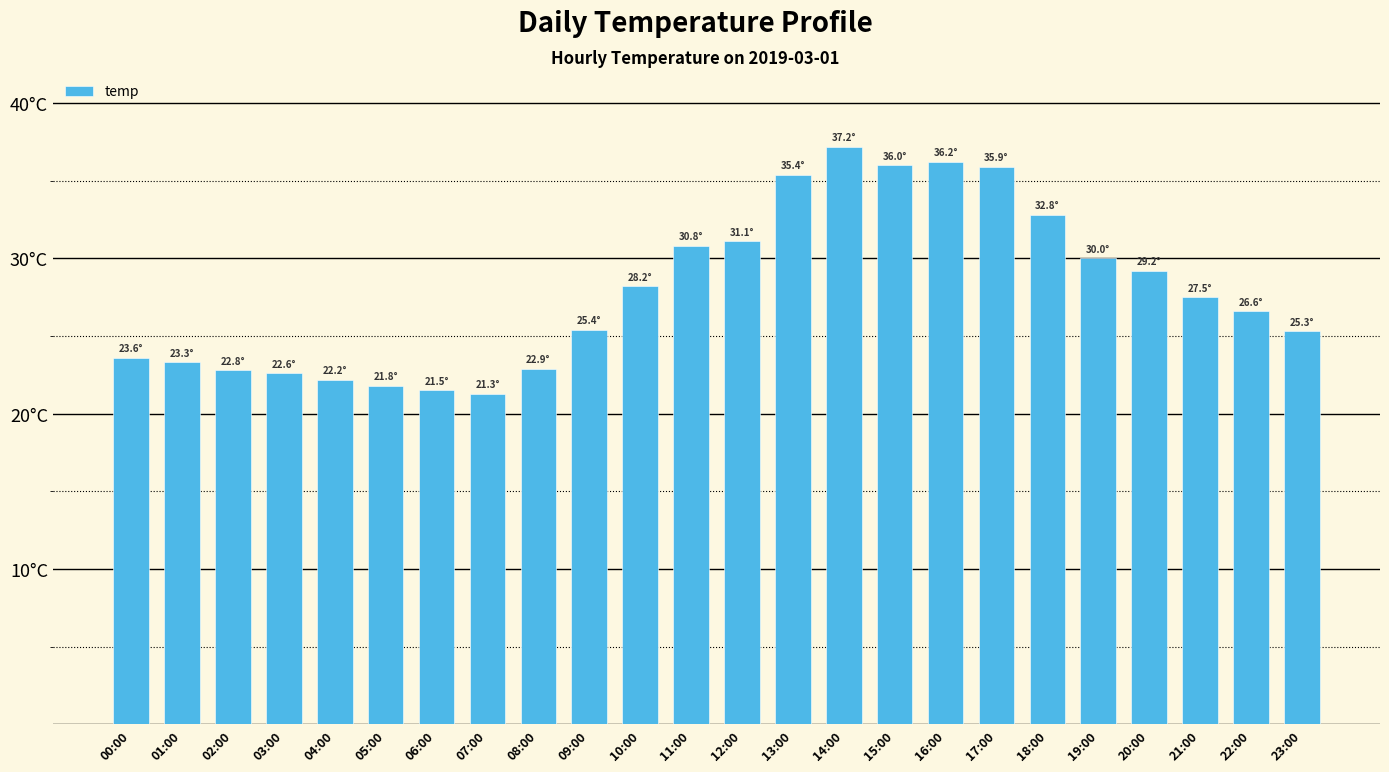

At which label does the data first exceed 27?

10:00